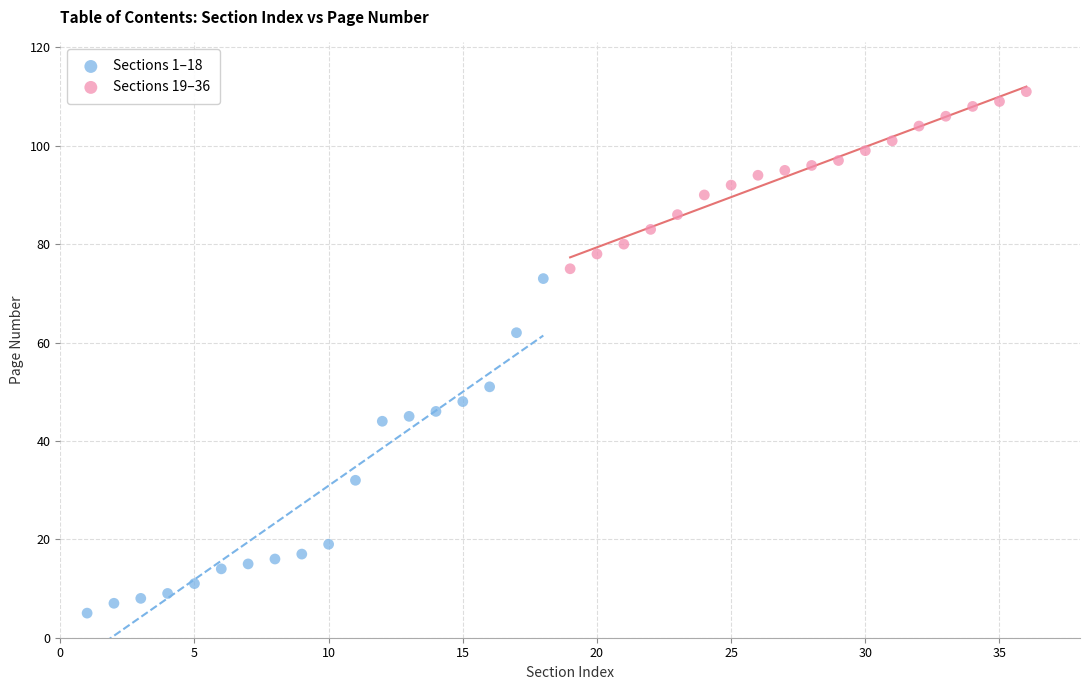

What are all the series names shown in the legend?

Sections 1–18, Sections 19–36